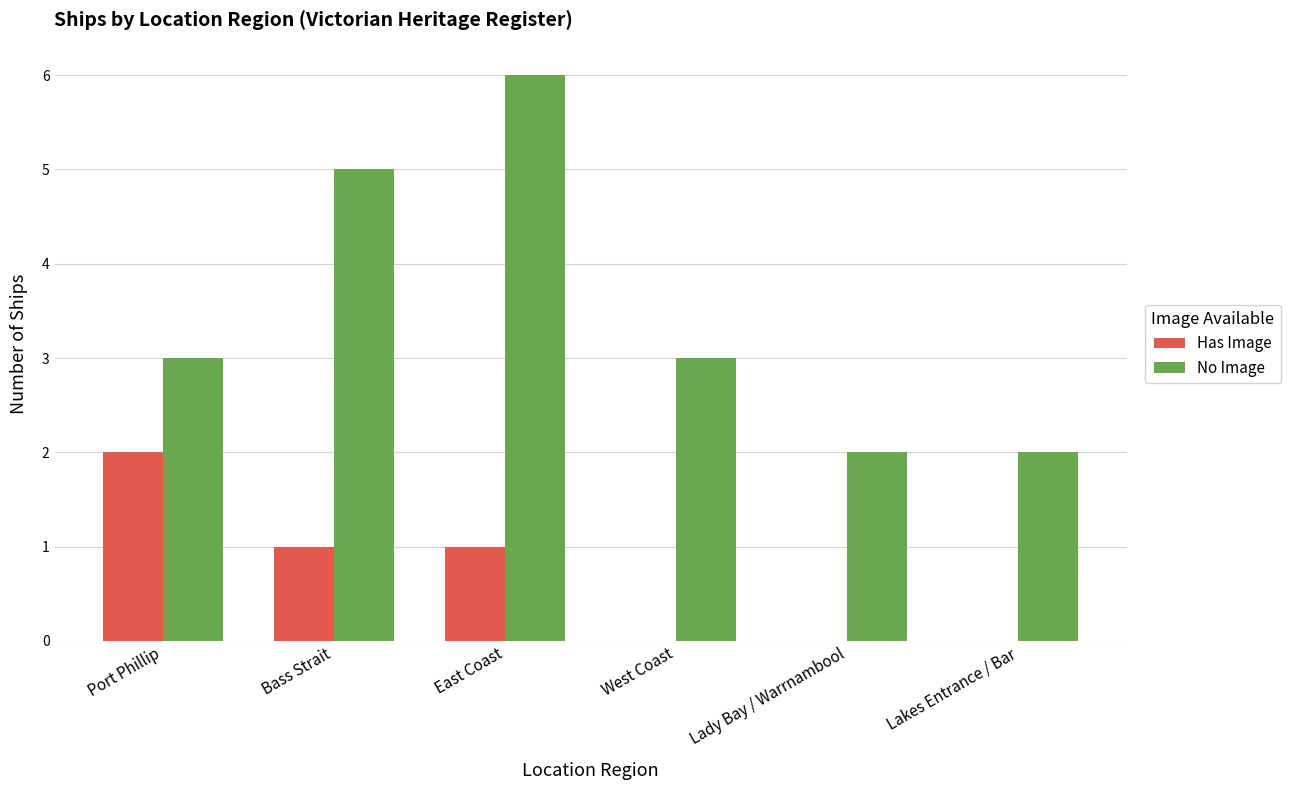

What is the sum of the Has Image values at Lakes Entrance / Bar and East Coast?

1